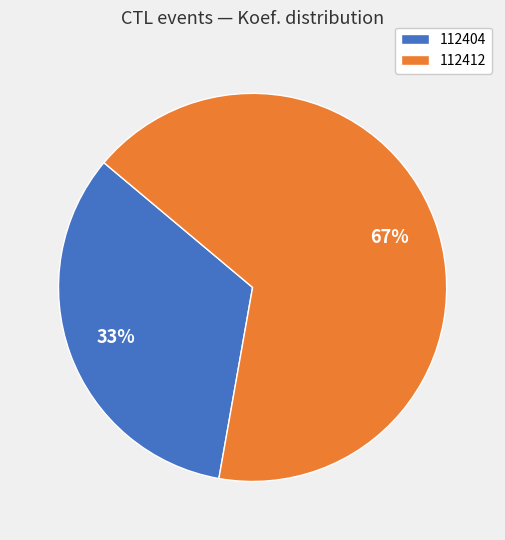

How many slices are in this pie chart?

2